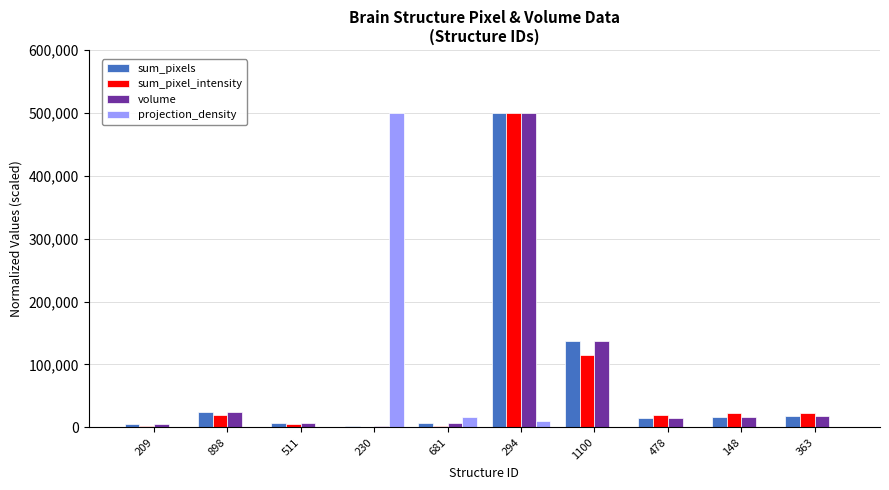

How many categories are shown in the chart?

10